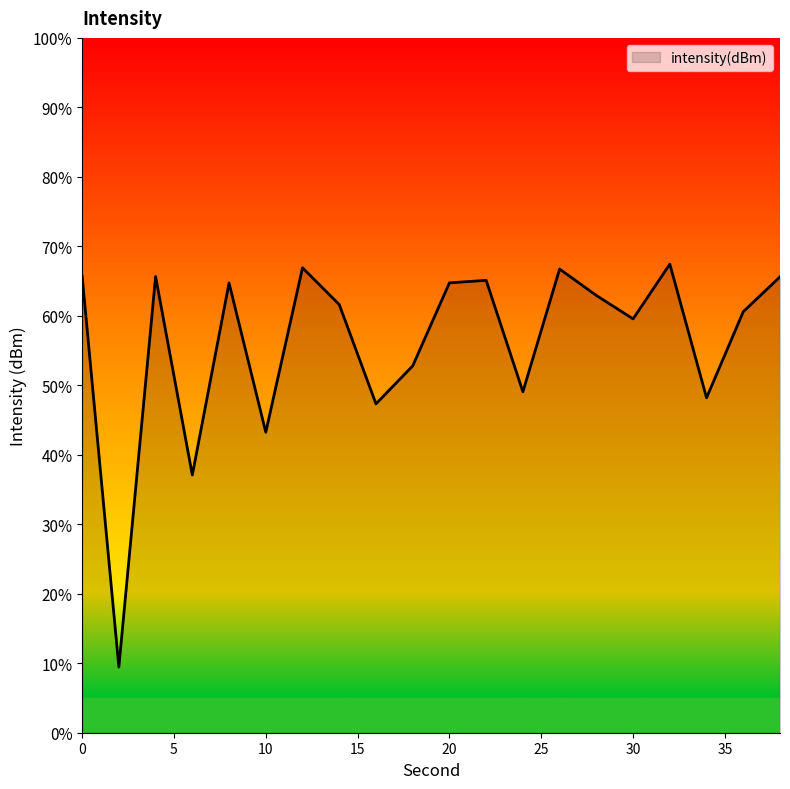

How many lines are shown in the chart?

1